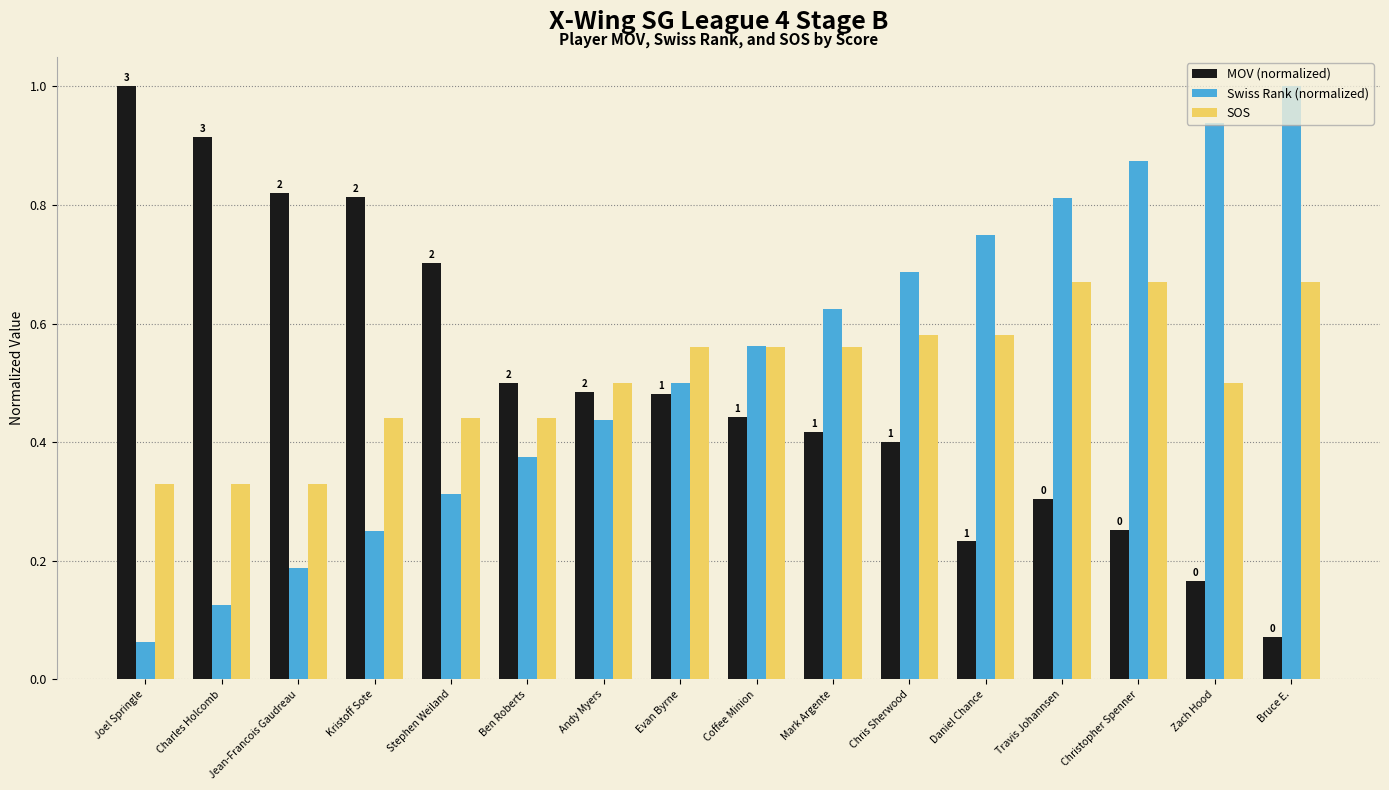

Which category has the lowest value in the Swiss Rank (normalized) series?

Joel Springle